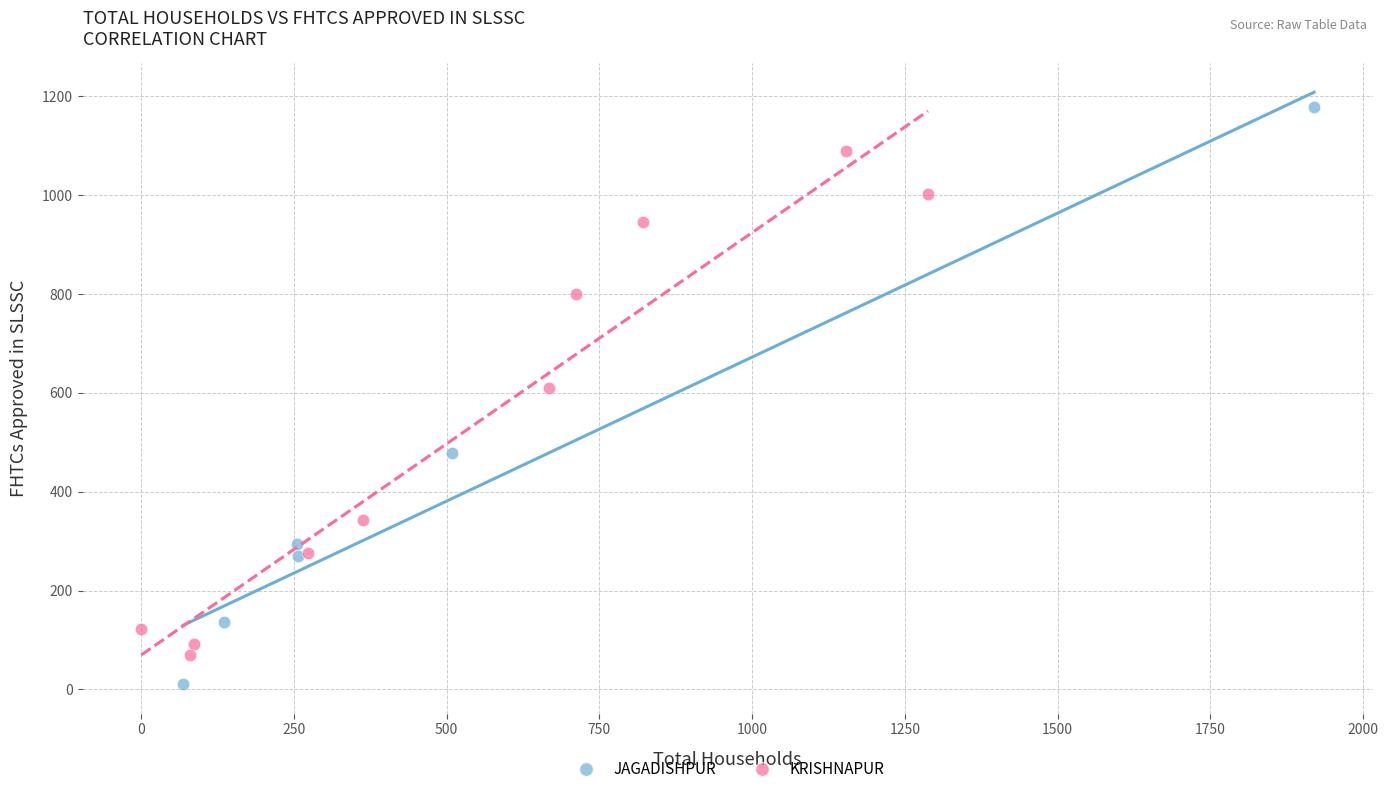

Which series contains the lowest Y value?

JAGADISHPUR